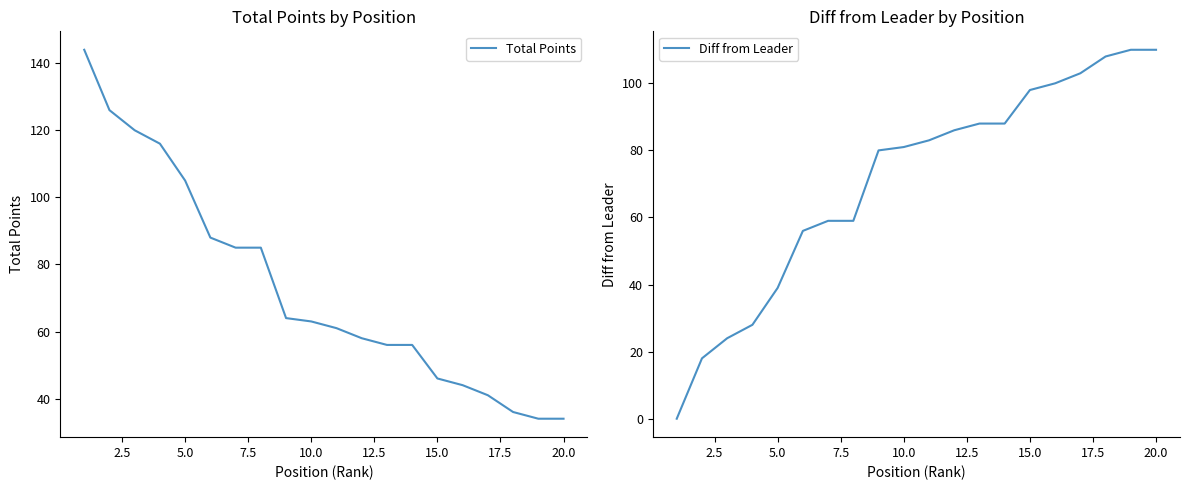

How many lines are shown in the chart?

2